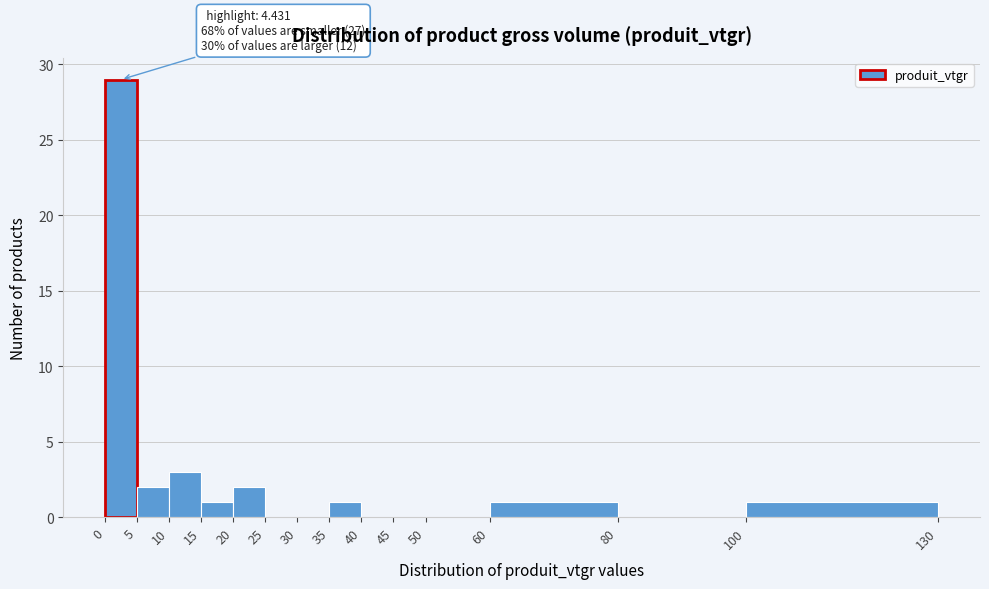

Which range on the x-axis has the tallest bar?

0 to 5